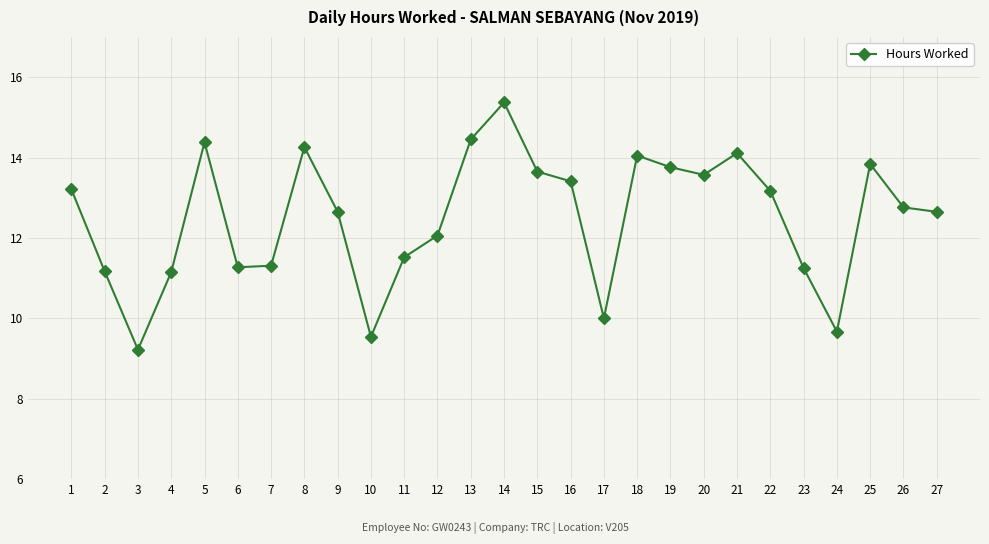

Does the chart have visible grid lines?

Yes